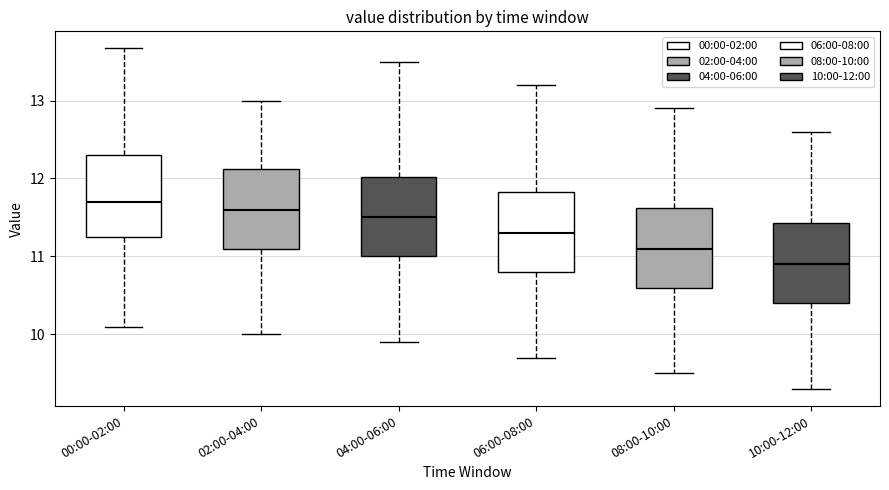

Where is the upper edge of the box for 10:00-12:00 on the y-axis? The values are not printed on the chart, so give them approximately, as read against the axis.

11.4